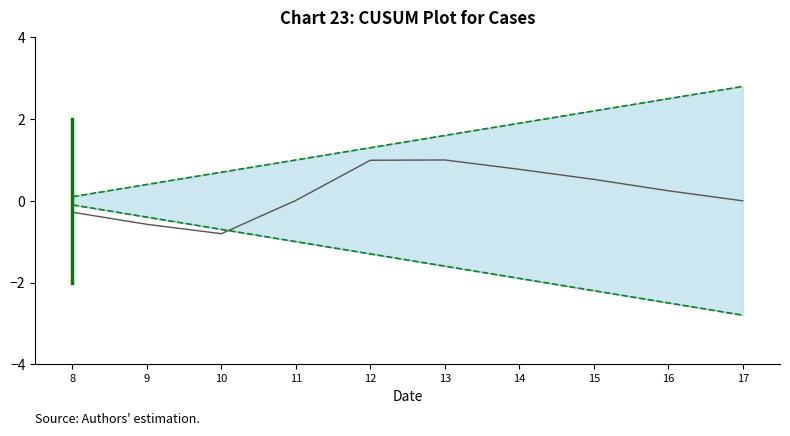

List the series in order of their overall mean, highest first.

Upper Bound, CUSUM, Lower Bound